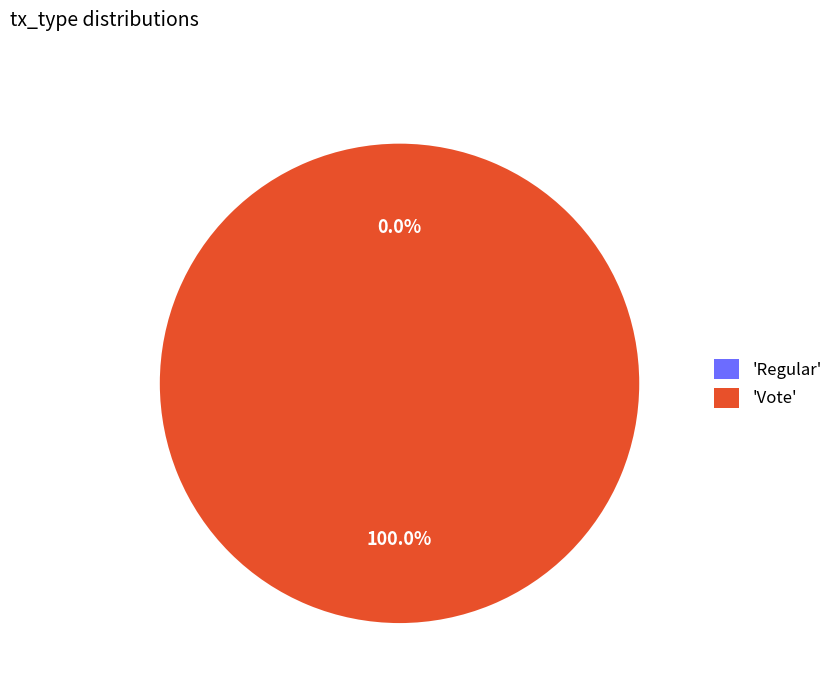

To the nearest percent, what is the difference between the largest and smallest slice percentages?

100%